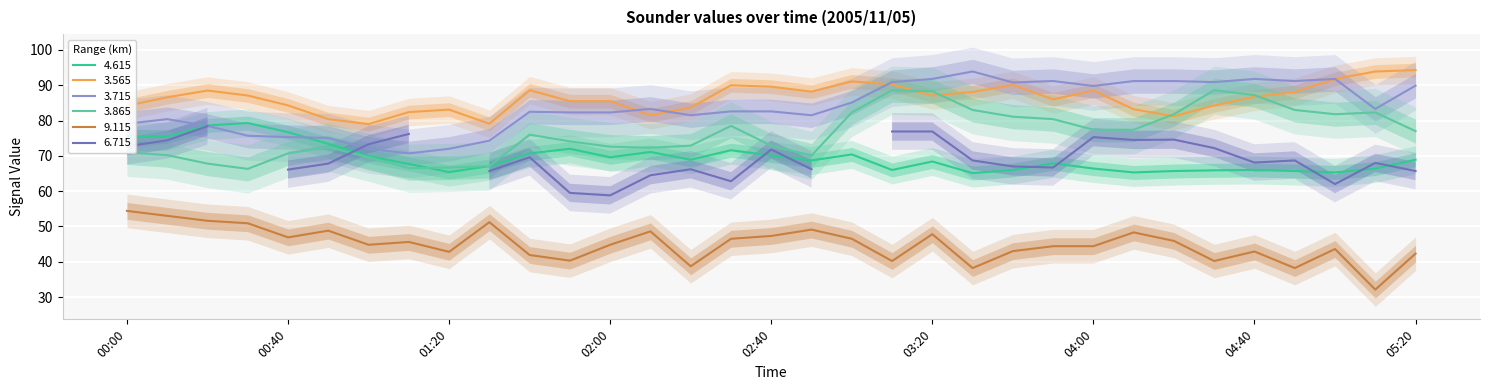

What is the difference between the maximum and minimum values in the   3.865 series?

22.3